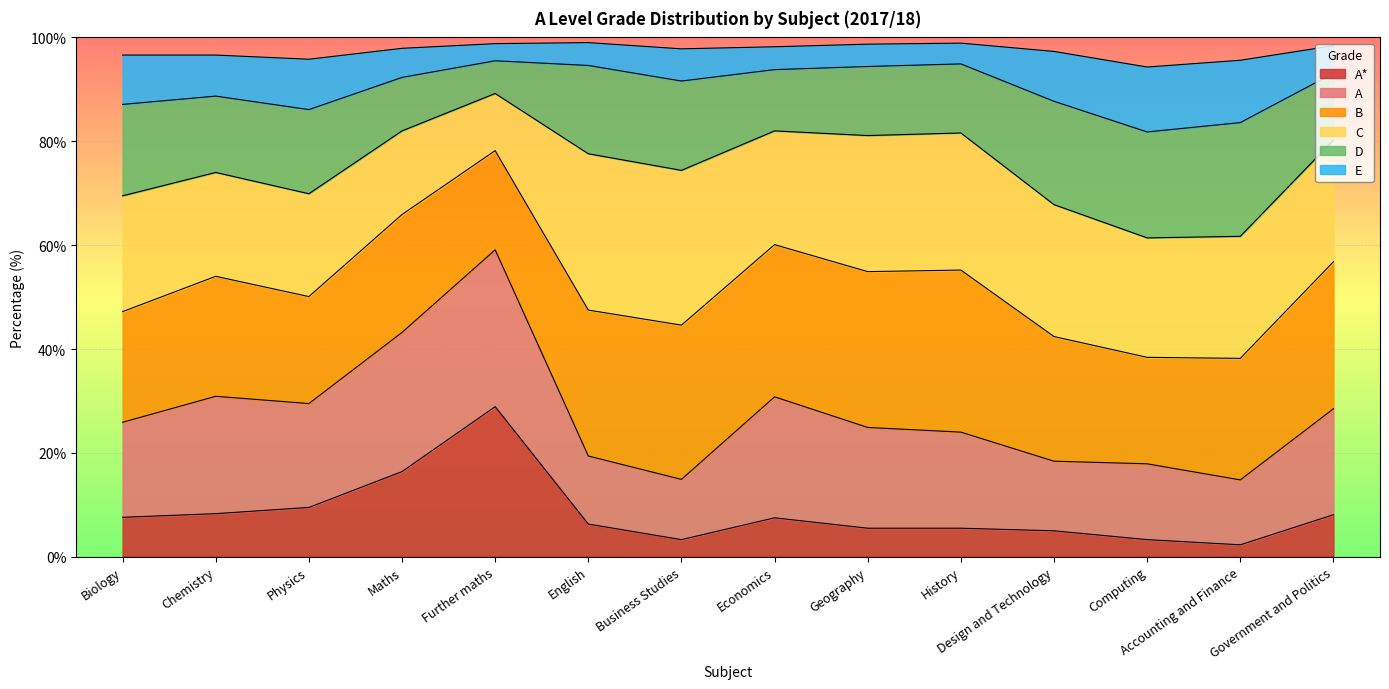

What is the value of the A* point at the 11th from the left?

5.0